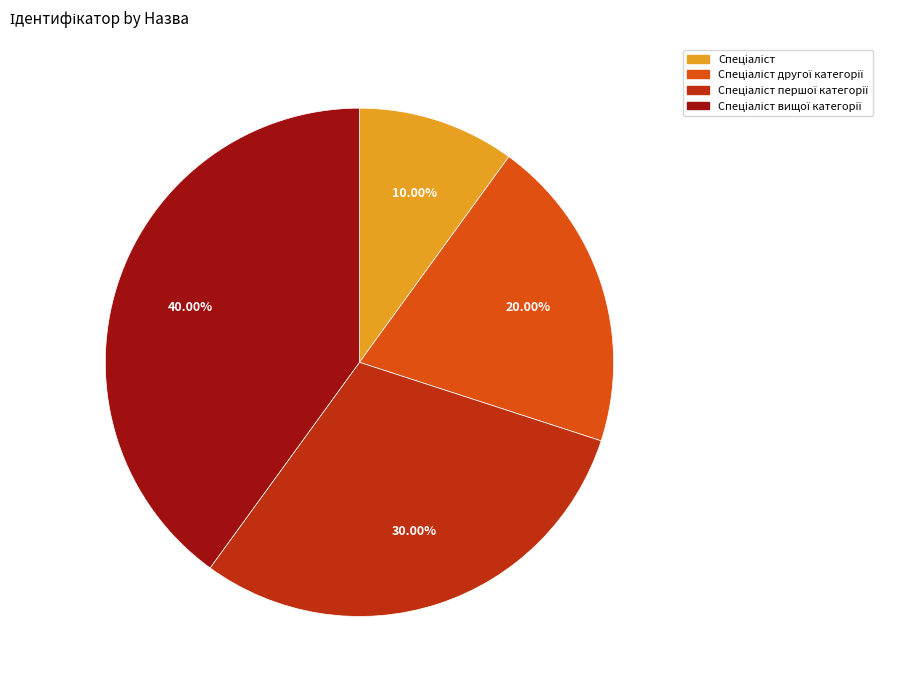

Does any single category account for the majority?

No